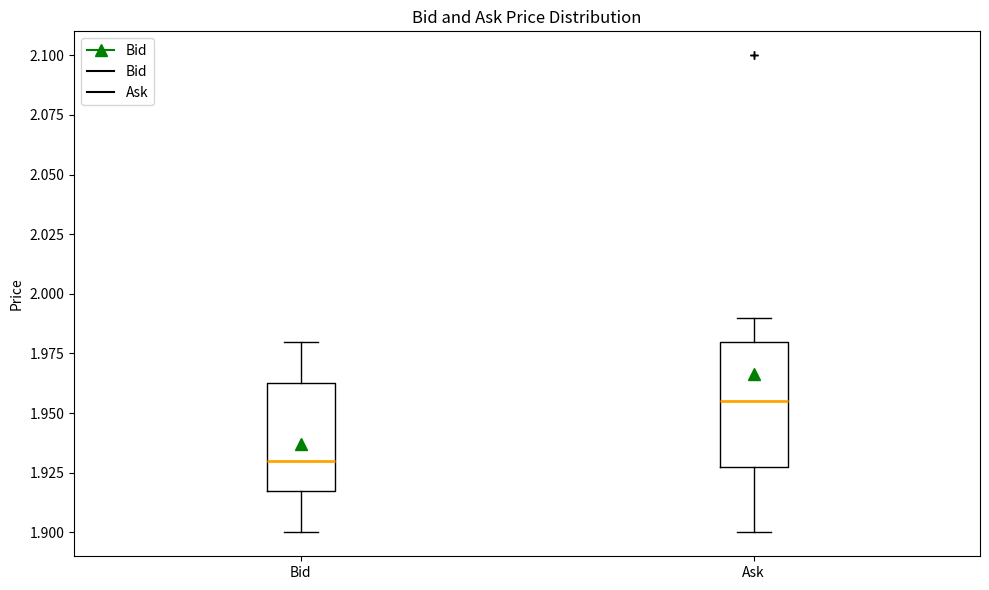

Comparing the boxes themselves (not the whiskers), which one is the tallest?

Ask